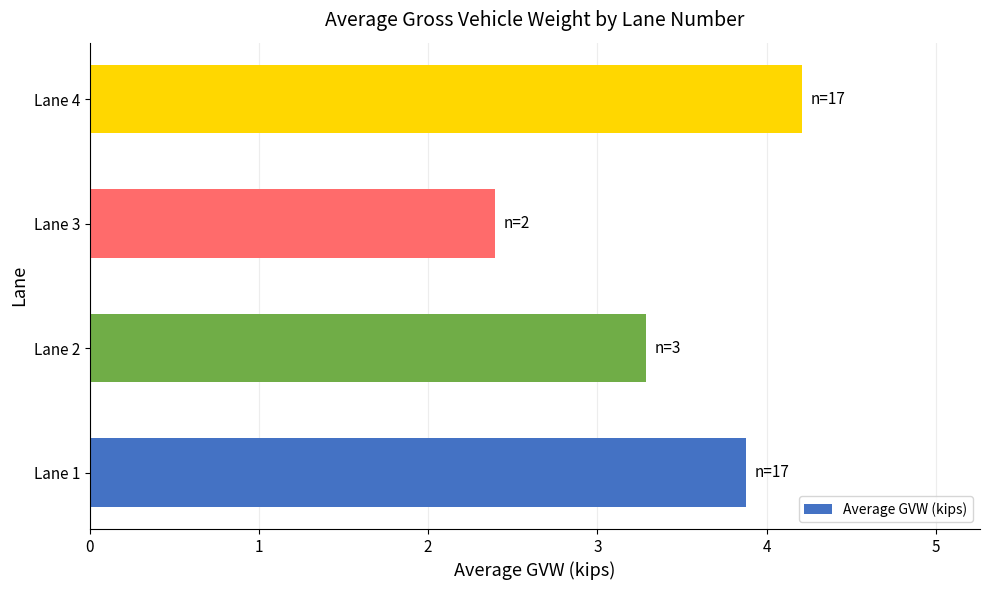

List the labels in order of value, largest first.

Lane 4, Lane 1, Lane 2, Lane 3